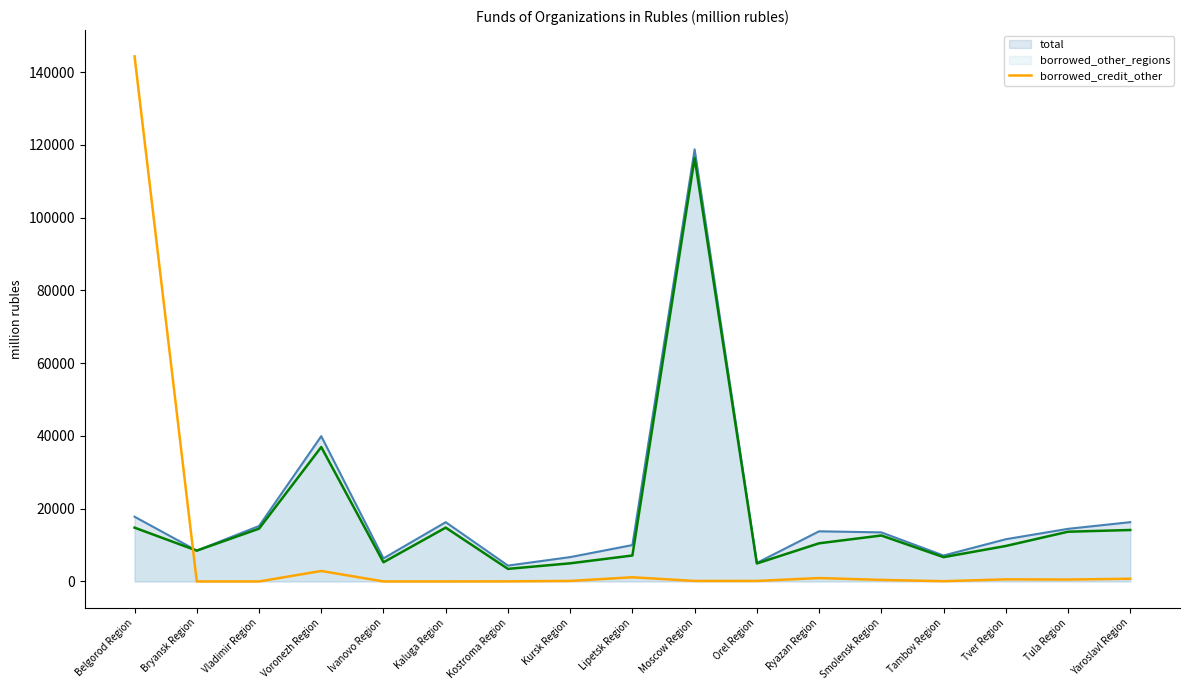

What is the label of the 15th point from the left?

Tver Region